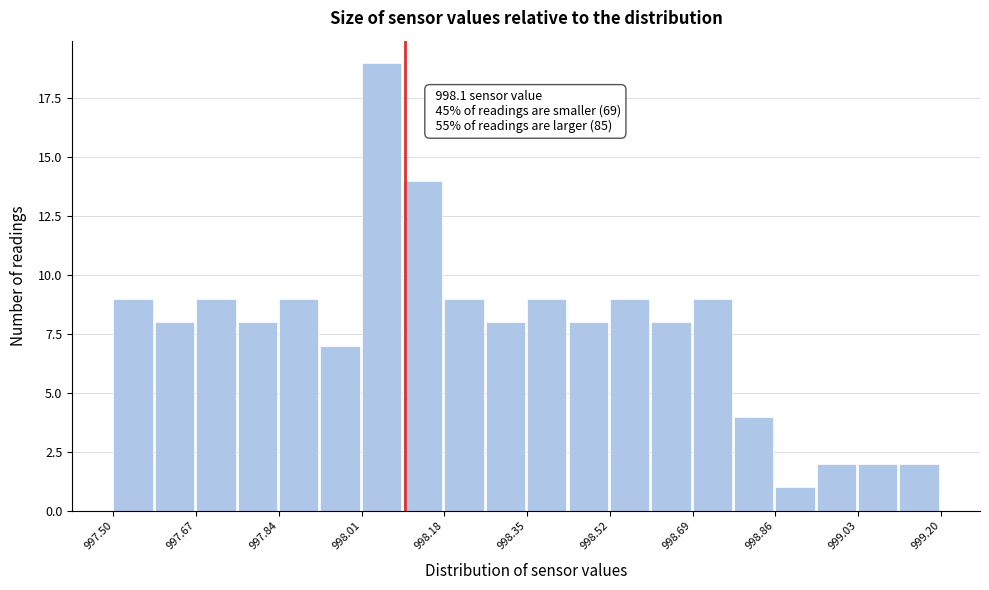

Over which range of the x-axis is the bar tallest?

998.010 to 998.095